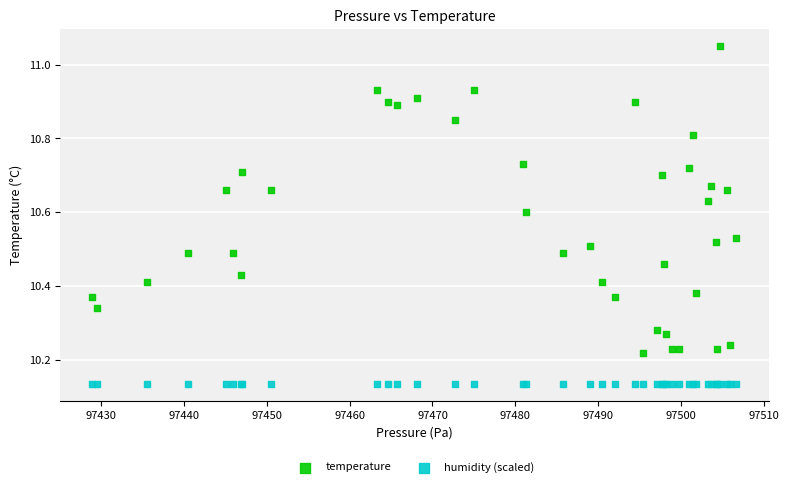

Which series contains the highest Y value?

temperature